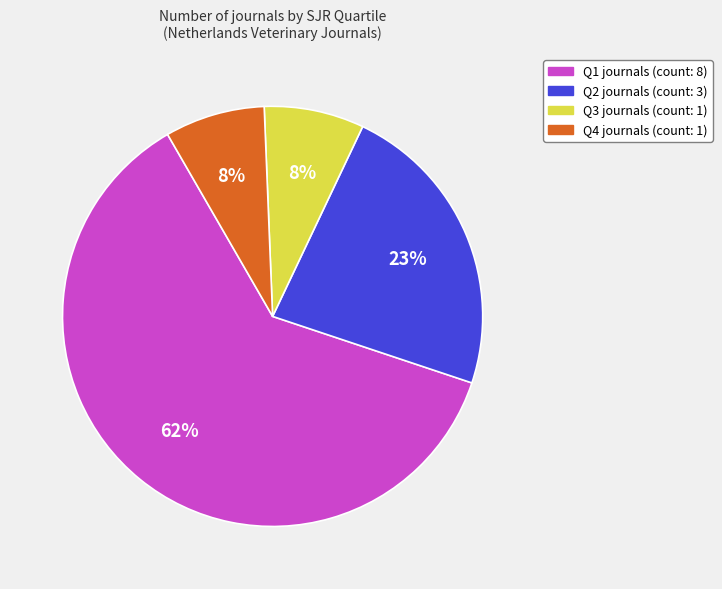

Which category accounts for the majority?

Q1